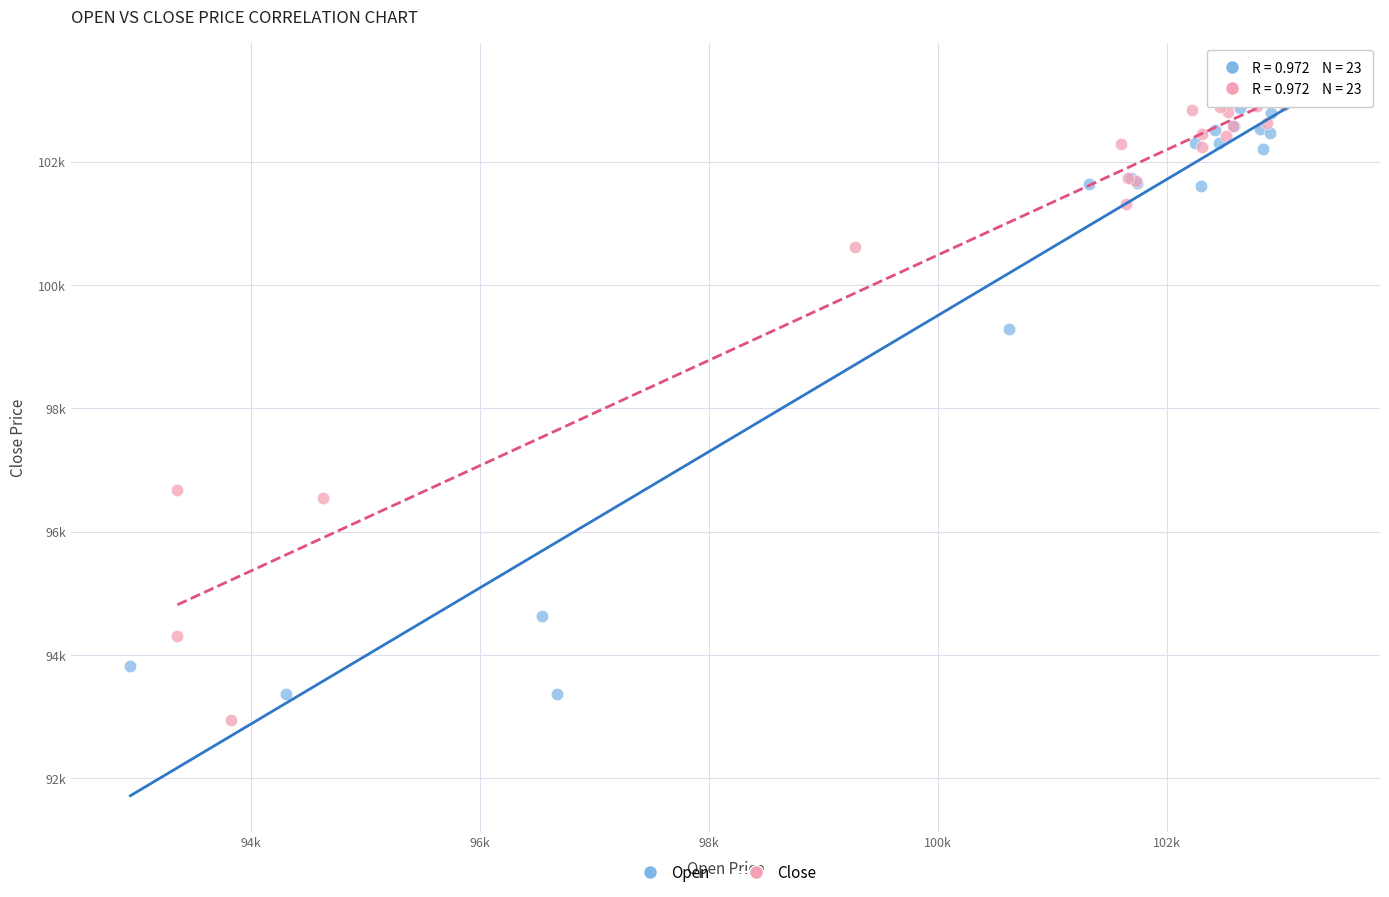

Which series contains the lowest Y value?

Close